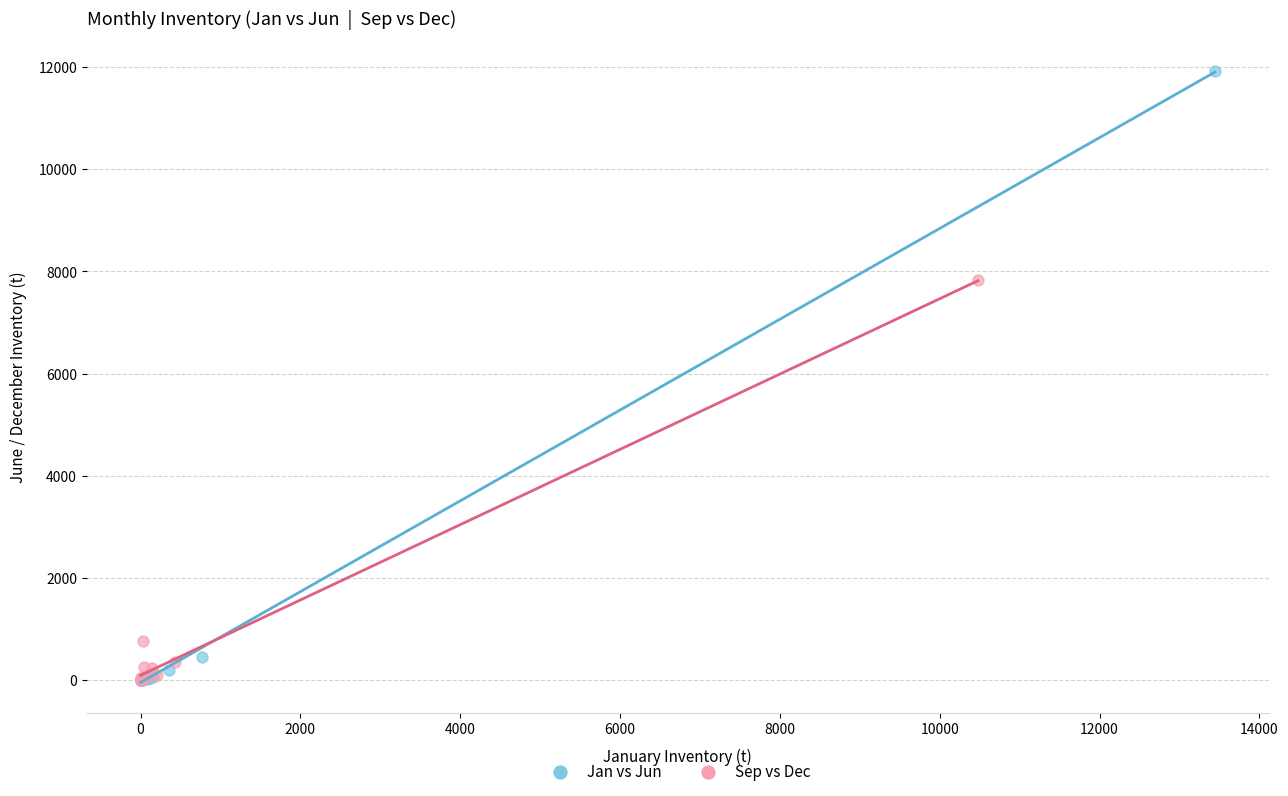

Which series has the widest spread of Y values?

Jan vs Jun